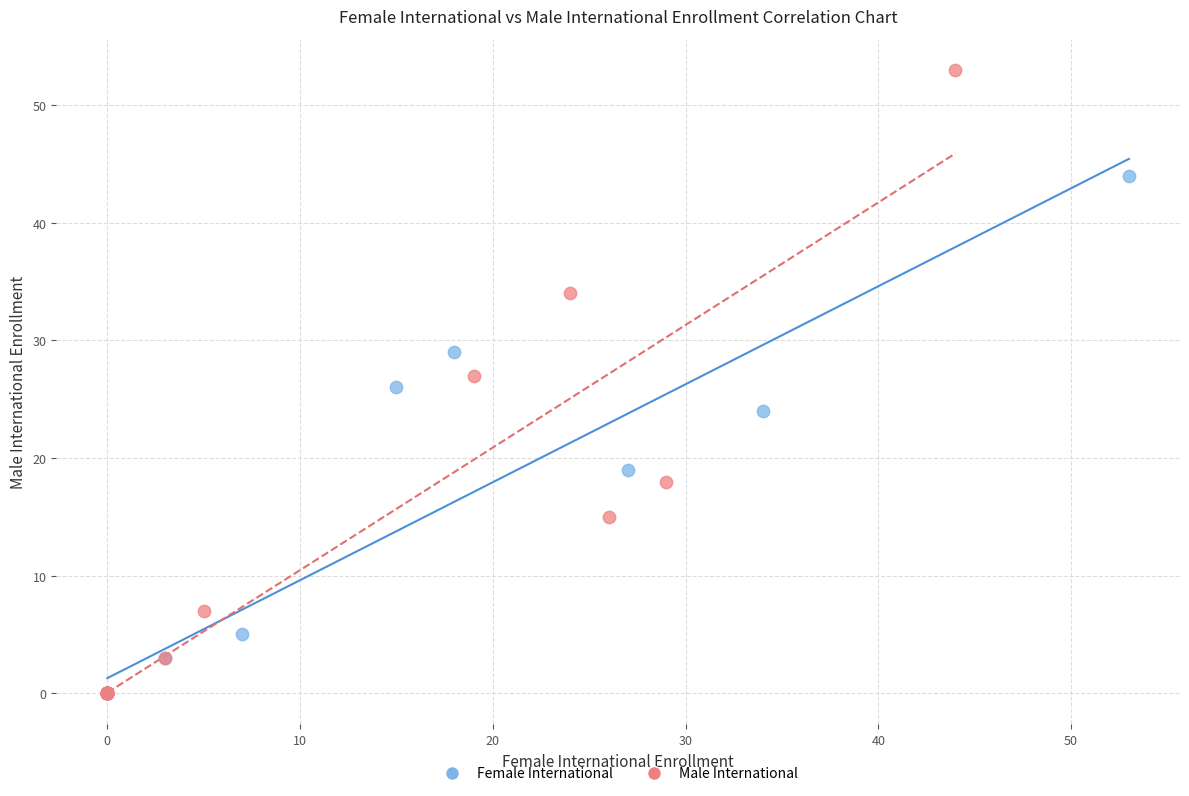

Which series has the largest Y range (max minus min)?

Male International